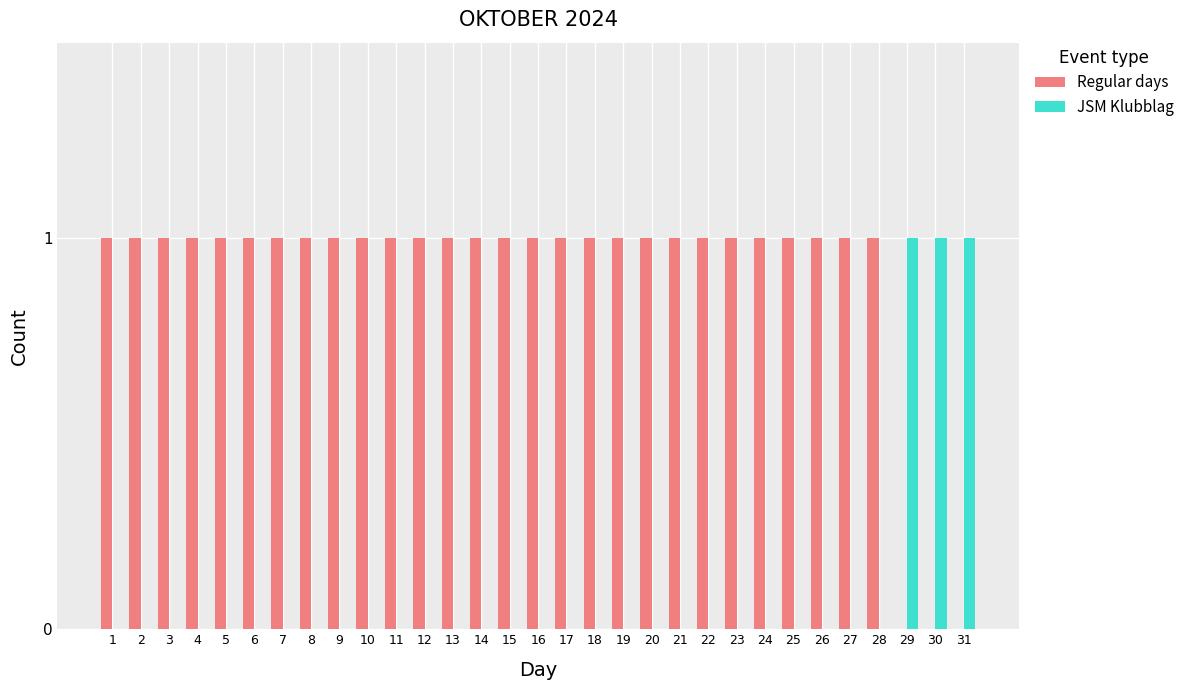

Are the bars horizontal?

No